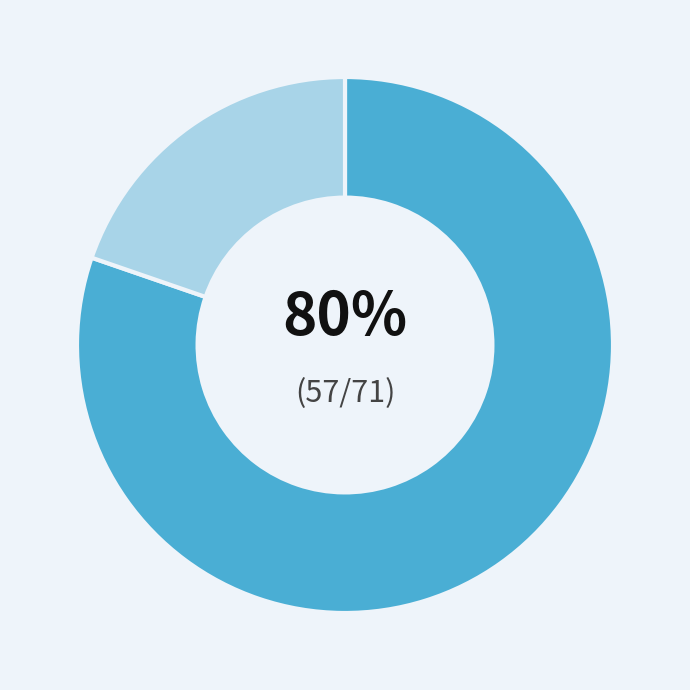

Is there any slice that represents more than half of the pie?

Yes